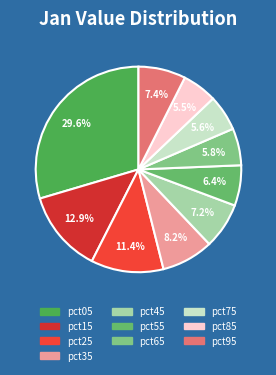

Is there any slice that represents more than half of the pie?

No